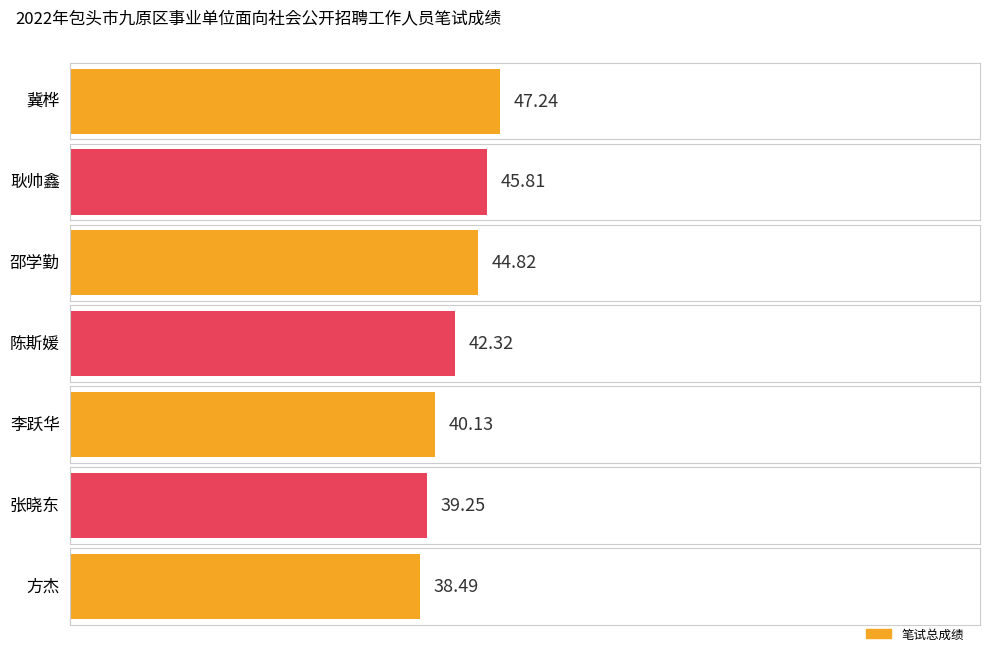

What is the difference between the values at 邵学勤 and 冀桦?

2.4